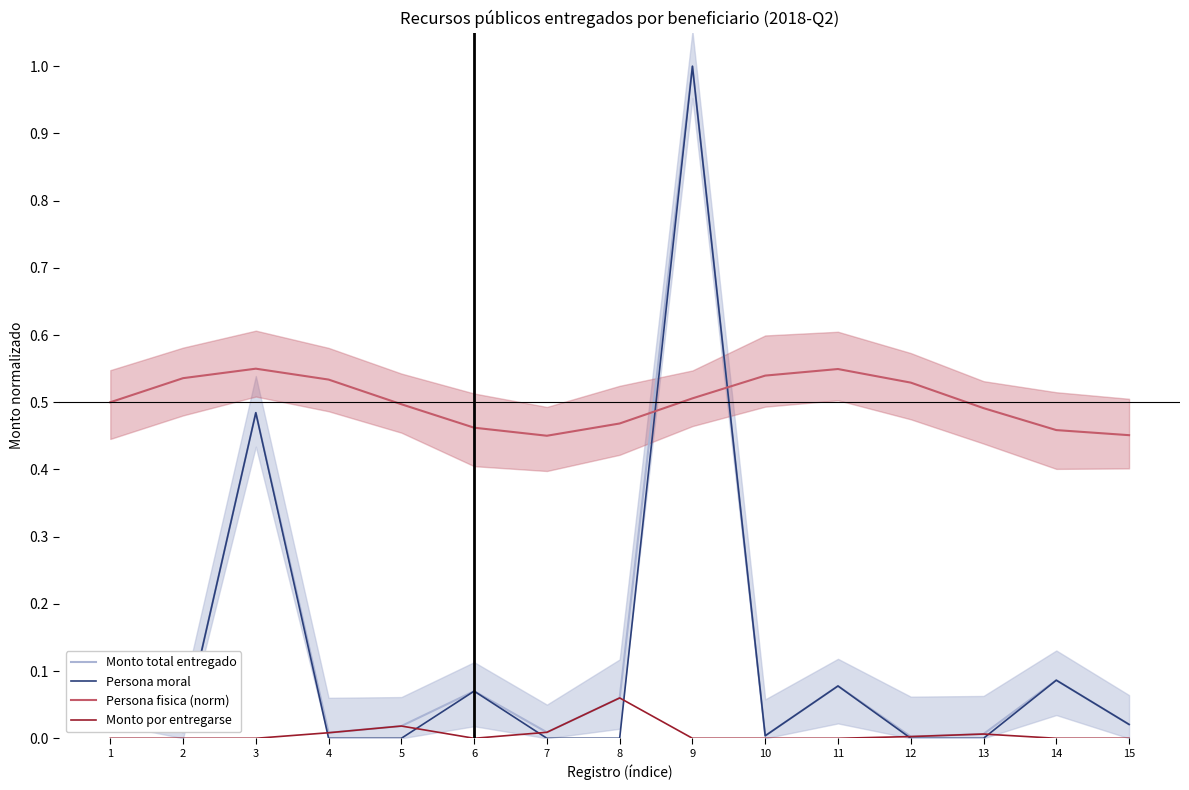

What are all the series names shown in the legend?

Monto total entregado, Persona moral, Persona fisica (norm), Monto por entregarse